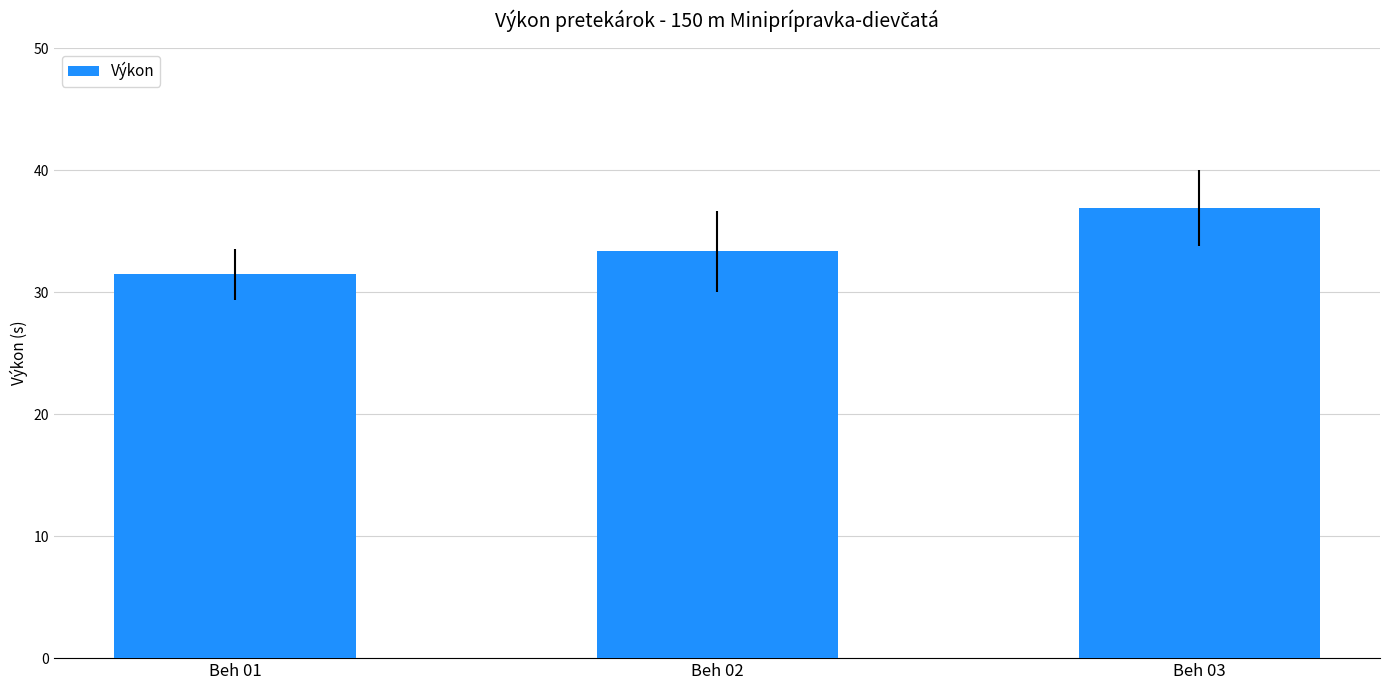

How many bars are there in total?

3